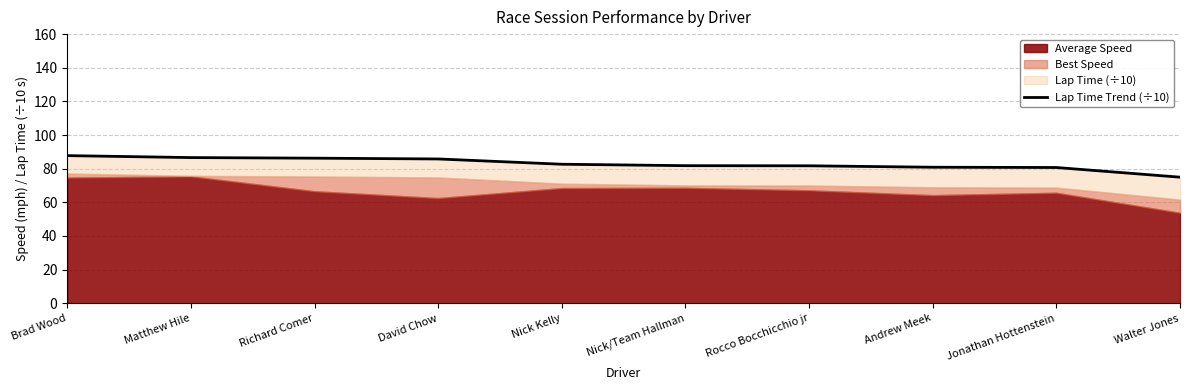

List the labels in order of value, smallest first.

Walter Jones, Jonathan Hottenstein, Andrew Meek, Rocco Bocchicchio jr, Nick/Team Hallman, Nick Kelly, David Chow, Richard Comer, Matthew Hile, Brad Wood